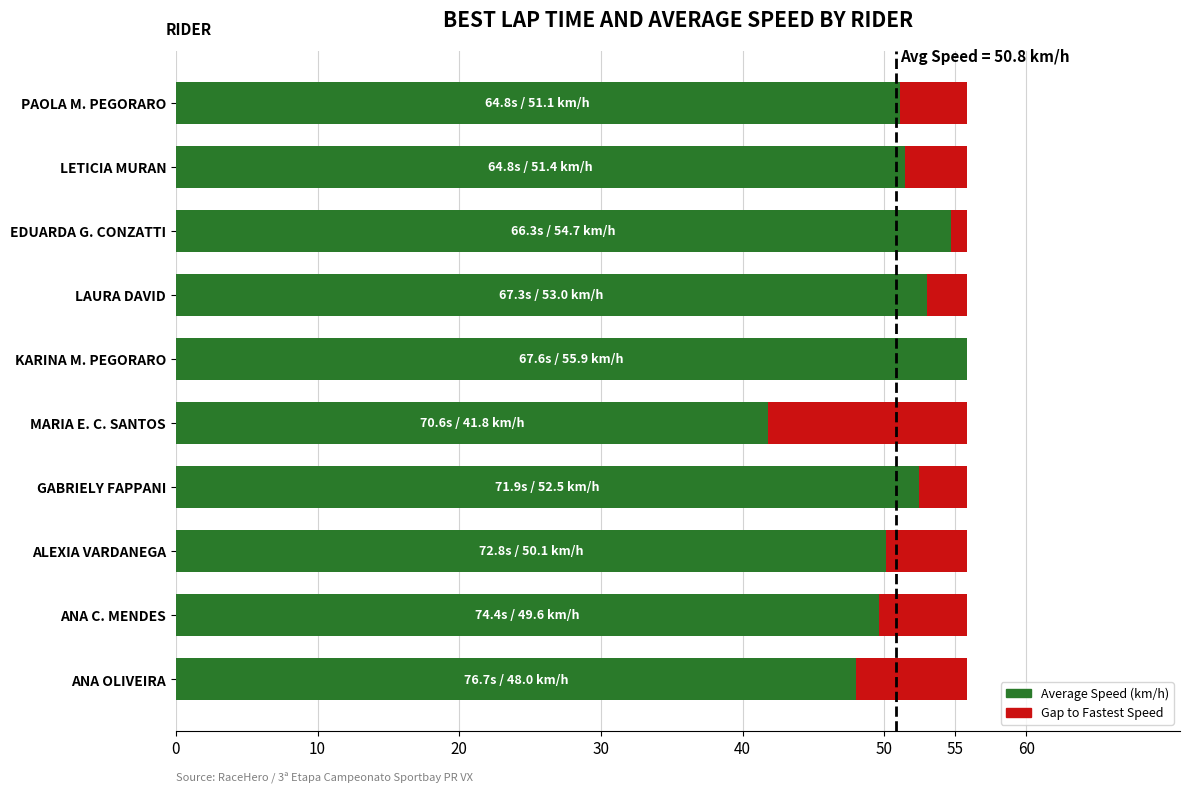

What is the total value across all series at MARIA E. C. SANTOS?

55.9